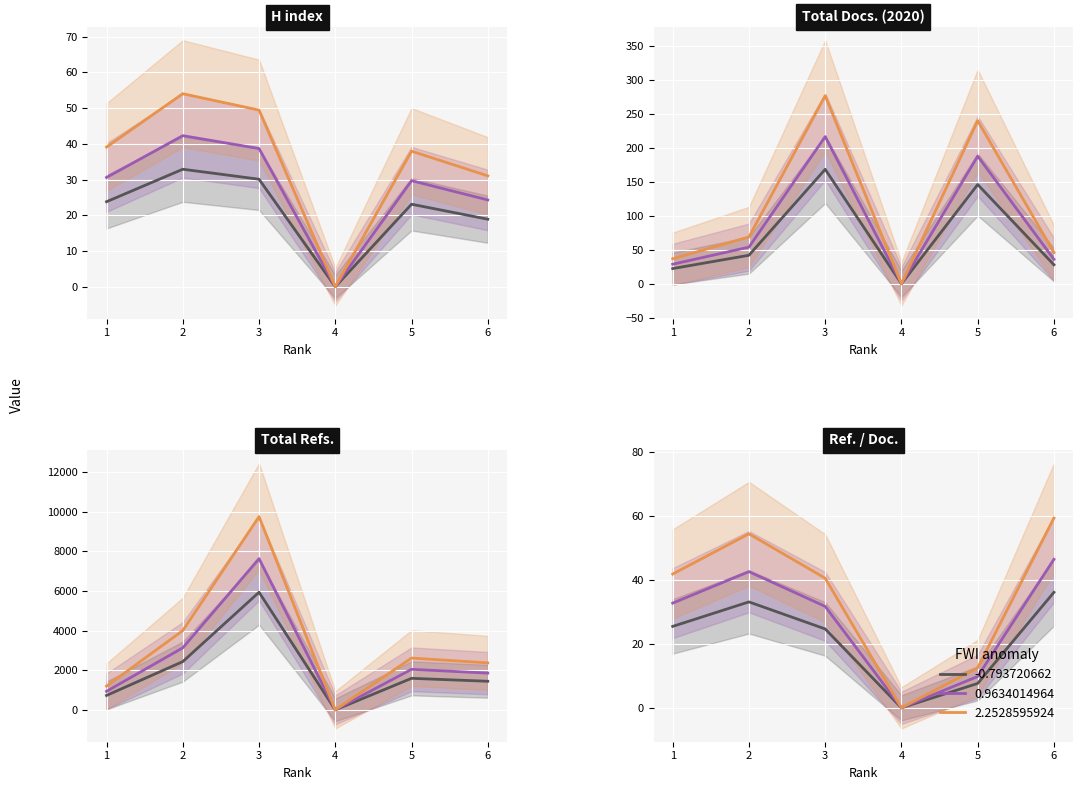

What is the difference between the second highest and second lowest values in the Total Docs. (2020) series?

123.9